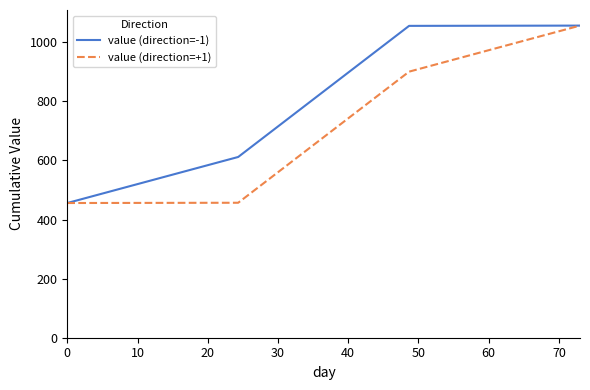

True or false: value (direction=-1) has more than 1 points higher than both neighbors.

False